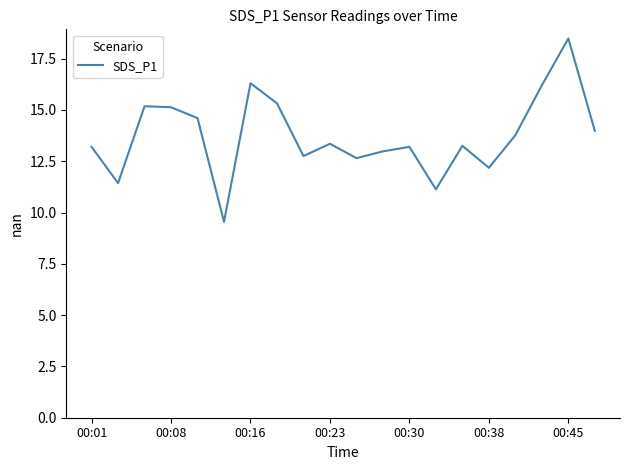

What is the minimum value shown in the chart?

9.6